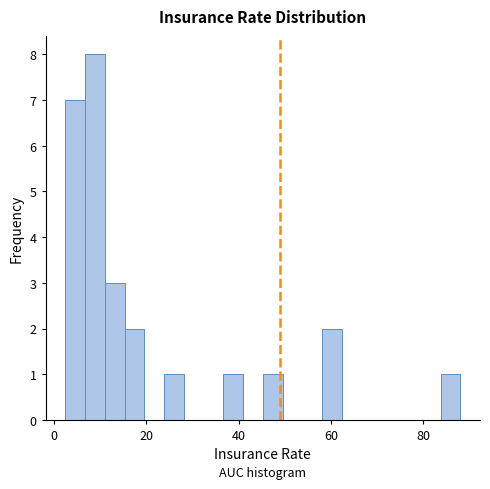

Read against the x-axis, roughly where is the centre of the tallest bar?

8